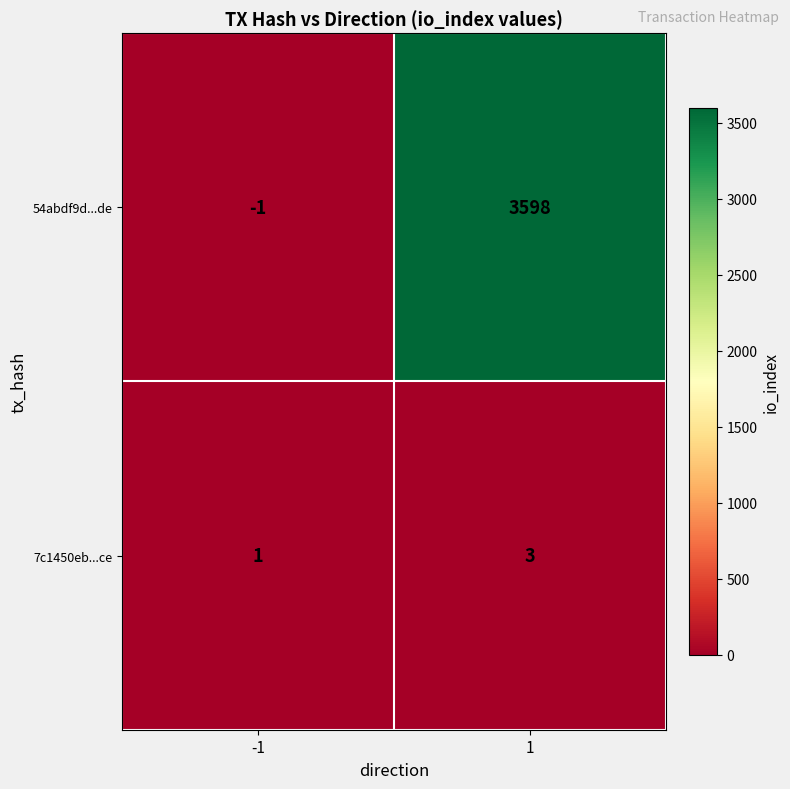

Reading left to right, list all the values displayed in this chart.

54abdf9d...de: -1=-1	1=3598
7c1450eb...ce: -1=1	1=3